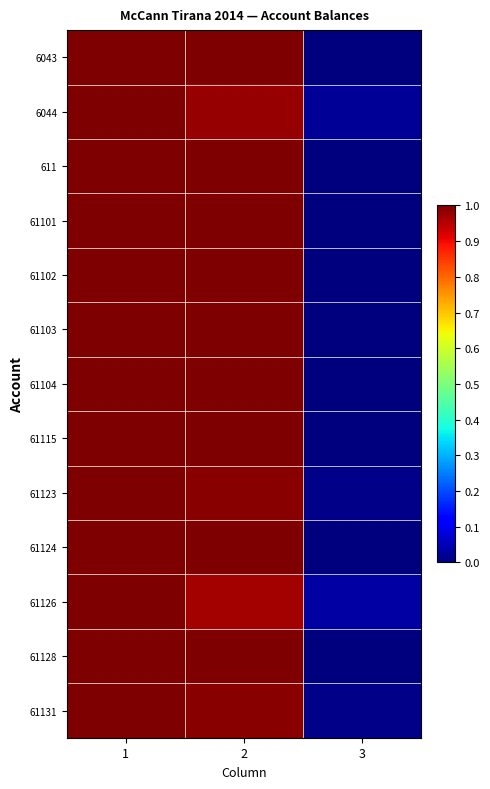

What is the total value across all series at 3?

0.1